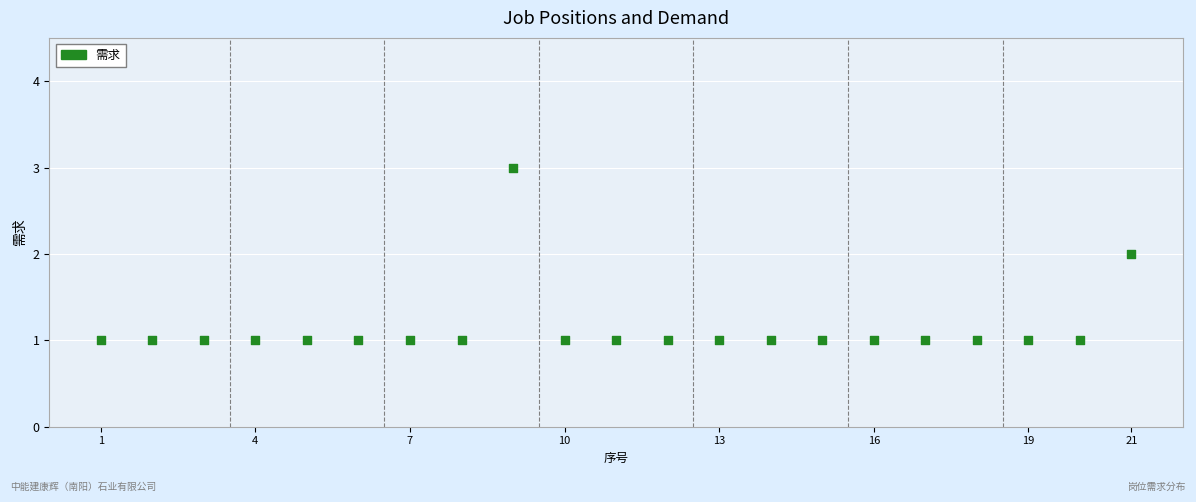

What is the range of X values (max minus min)?

20